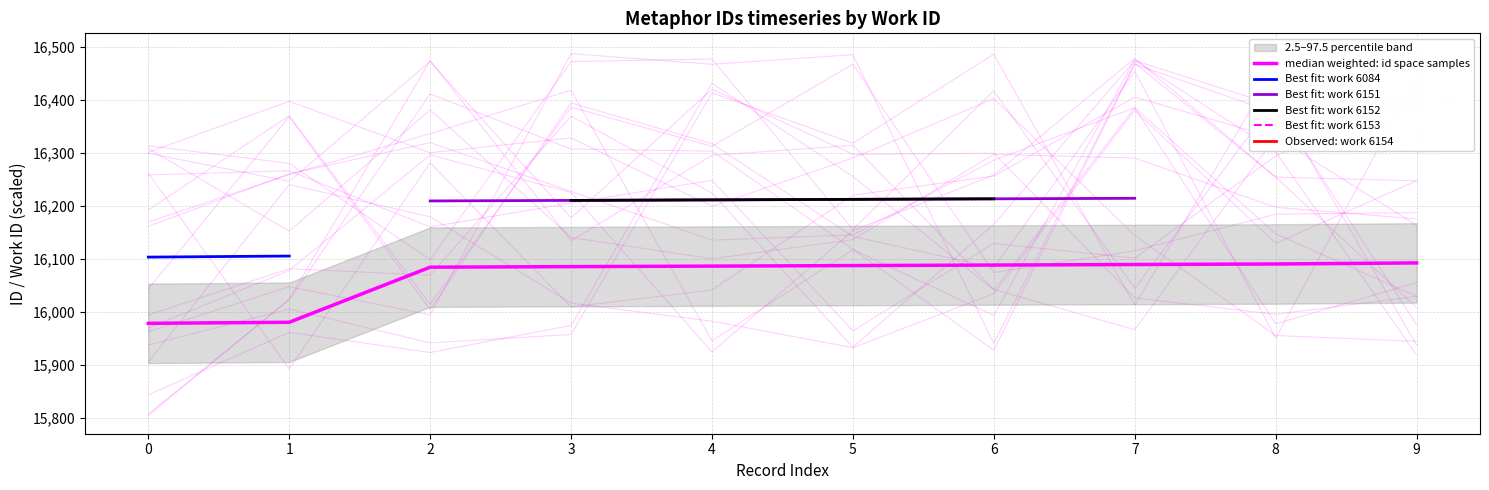

What is the change in value from 8 to 9?

+2